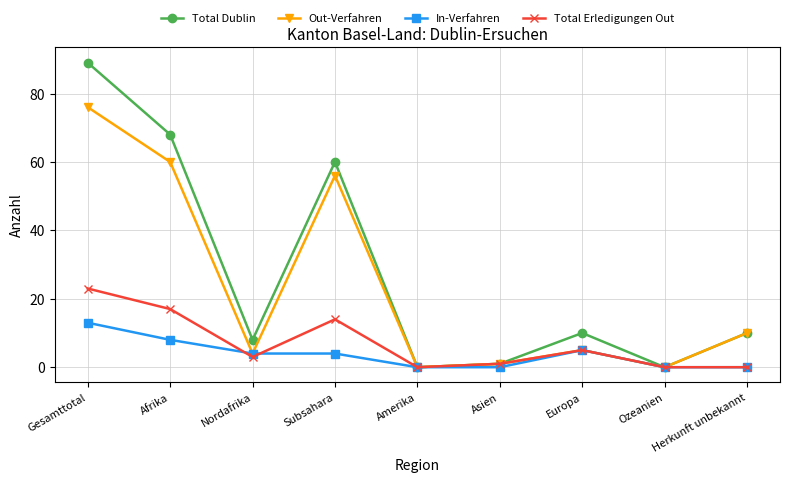

At which category does Total Dublin reach its first local valley?

Nordafrika